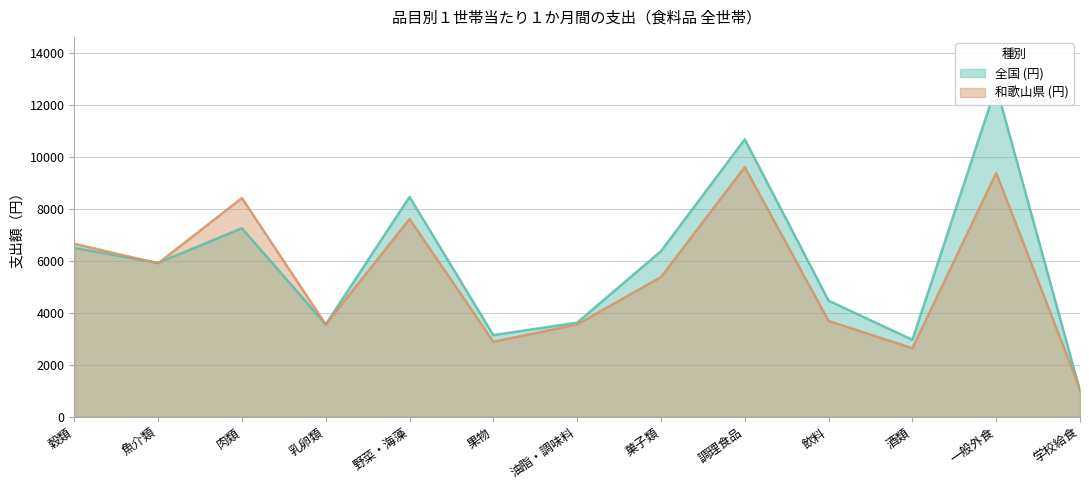

Rank the series by their maximum value, from lowest to highest.

和歌山県 (円), 全国 (円)